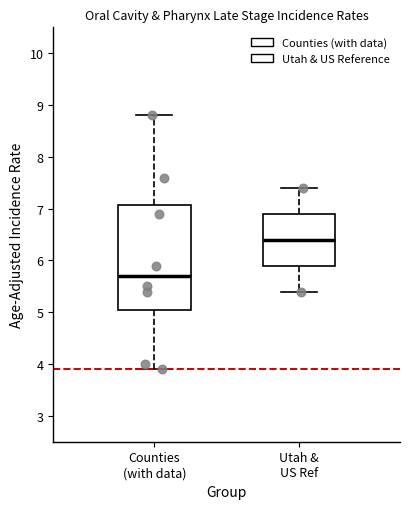

Reading left to right, read every box against the y-axis: the position of its median line, the range the box covers, and the ends of its whiskers. The values are not printed on the chart, so give them approximately, as read against the axis.

Counties (with data): median 5.7, box 5.1 to 7.1, whiskers 3.9 to 8.8
Utah & US Ref: median 6.4, box 5.9 to 6.9, whiskers 5.4 to 7.4